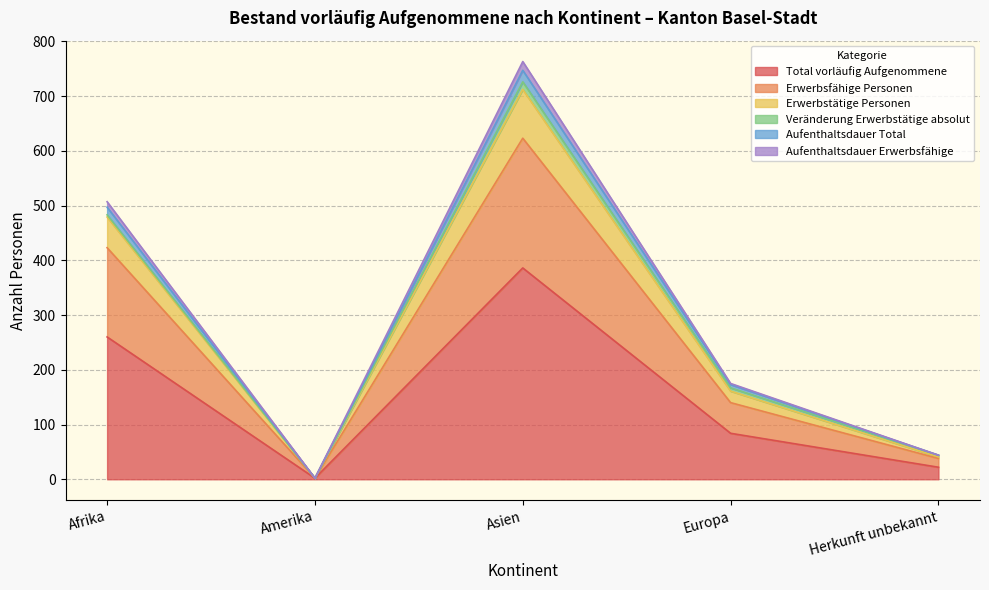

Which category has the highest value in the Total vorläufig Aufgenommene series?

Asien